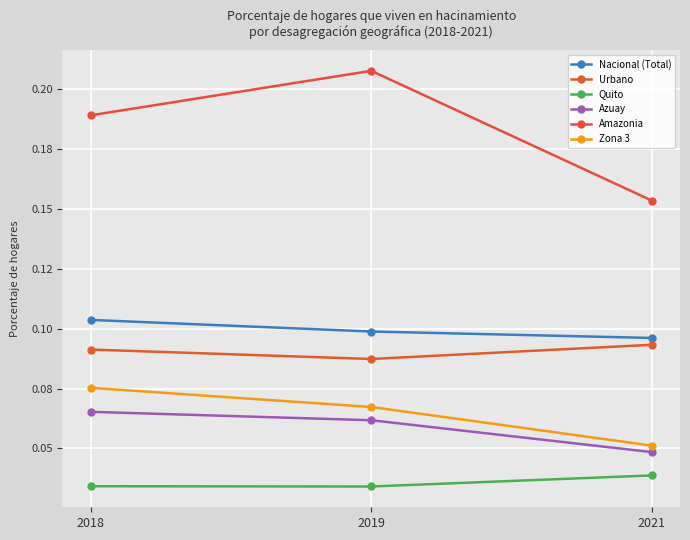

Which has a higher value, 2018 or 2021?

2018